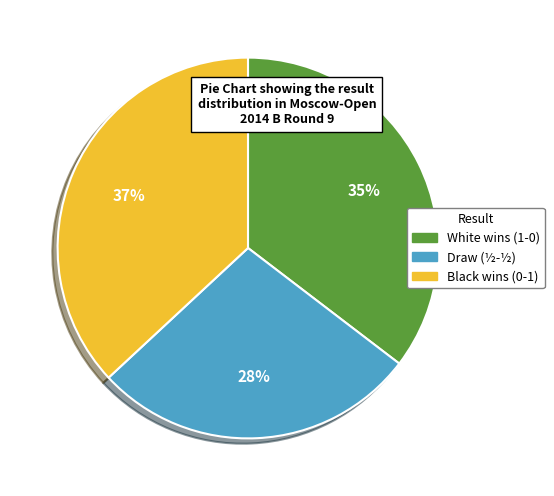

To the nearest percent, what is the average slice percentage?

33%